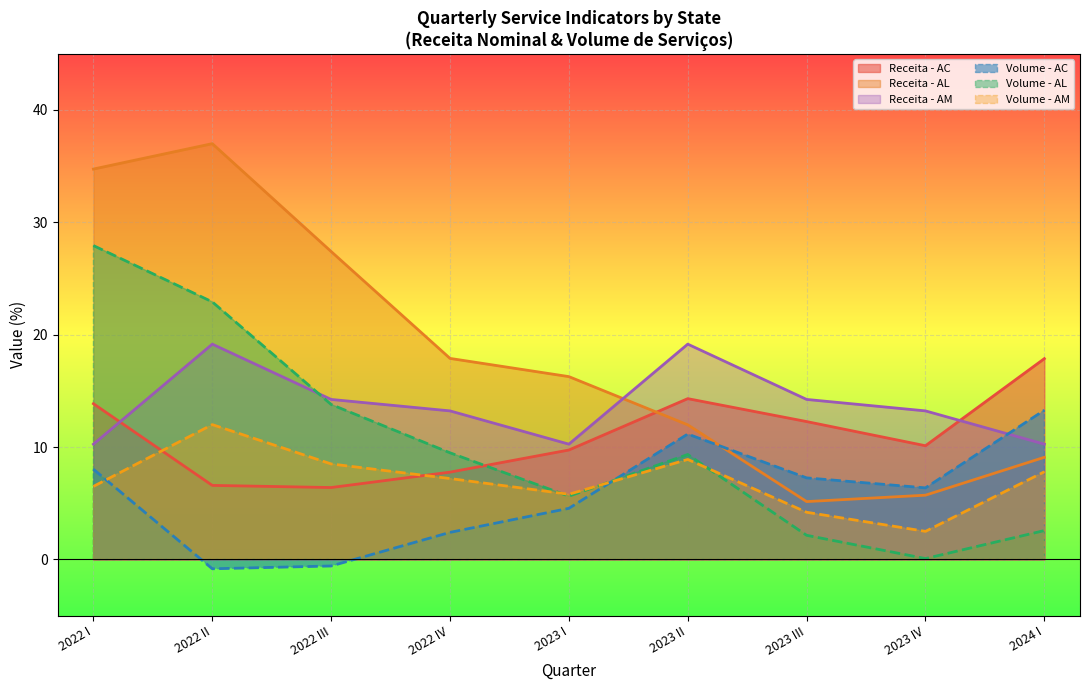

Read the Volume - AM value at 2023 II.

8.9